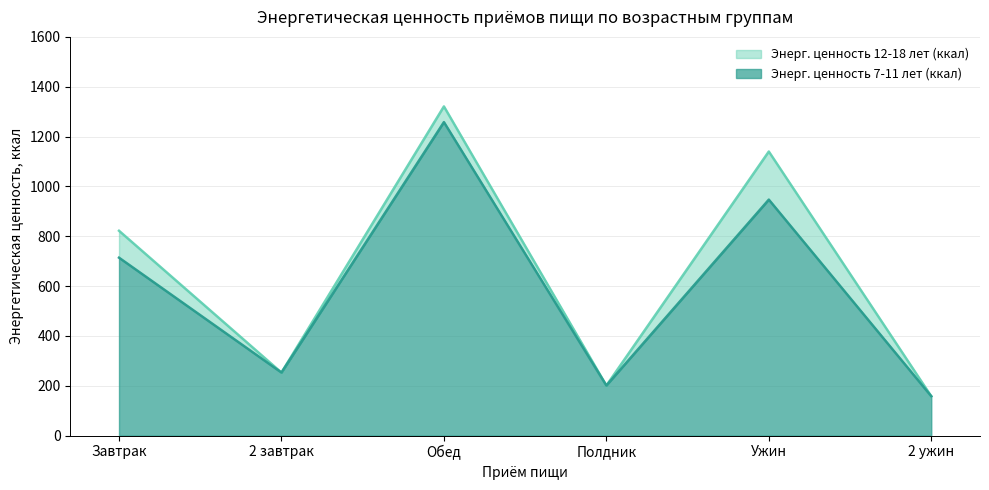

Which series has the largest range (max minus min)?

Энерг. ценность 12-18 лет (ккал)